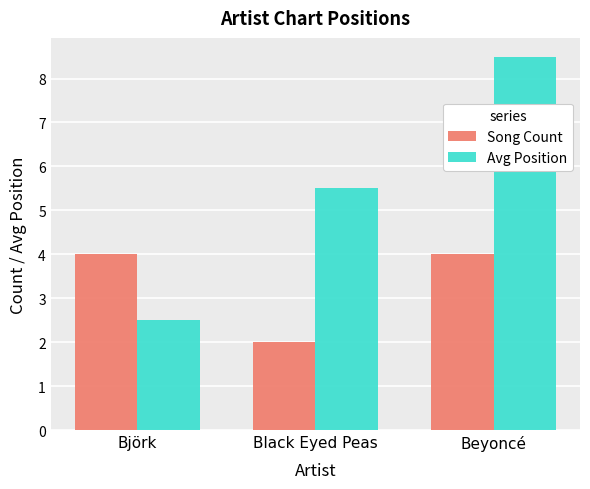

What are all the series names shown in the legend?

Song Count, Avg Position